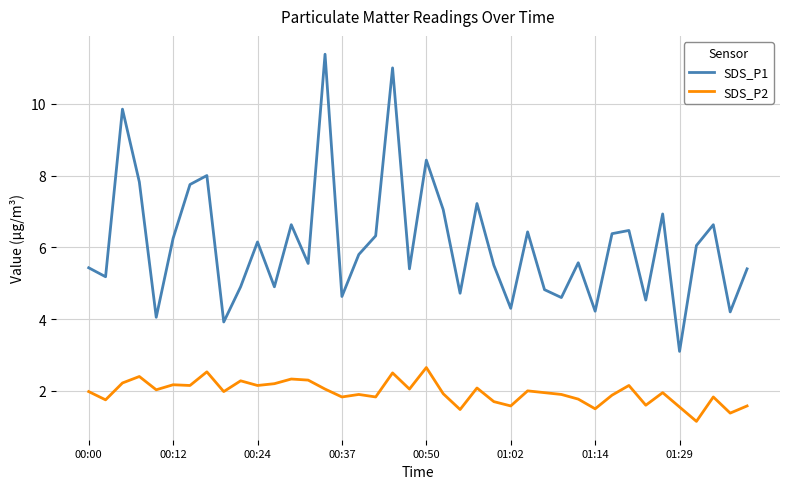

What is the maximum value shown in the chart?

11.4